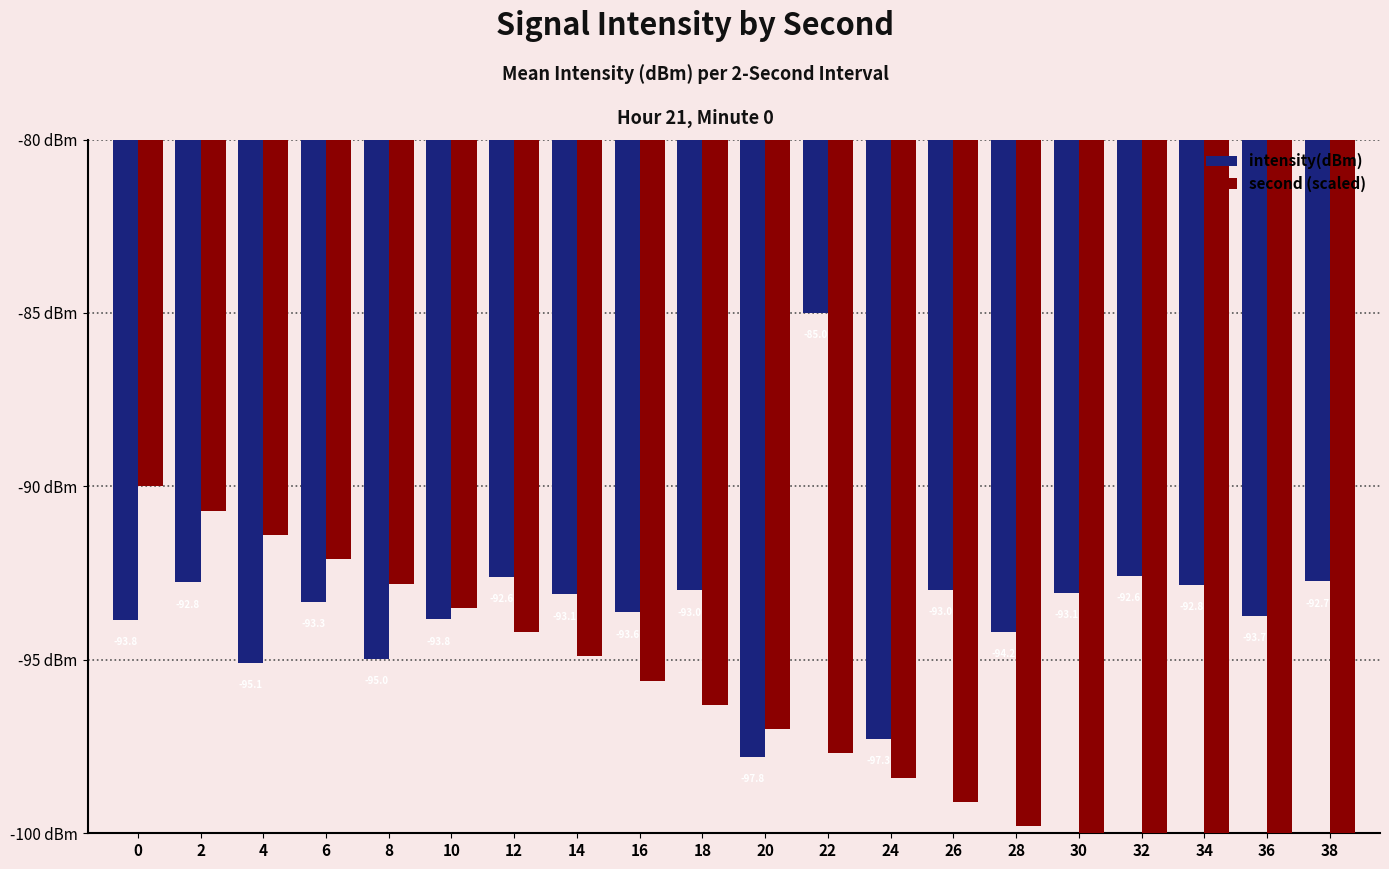

Read the second (scaled) value at 38.

-103.3